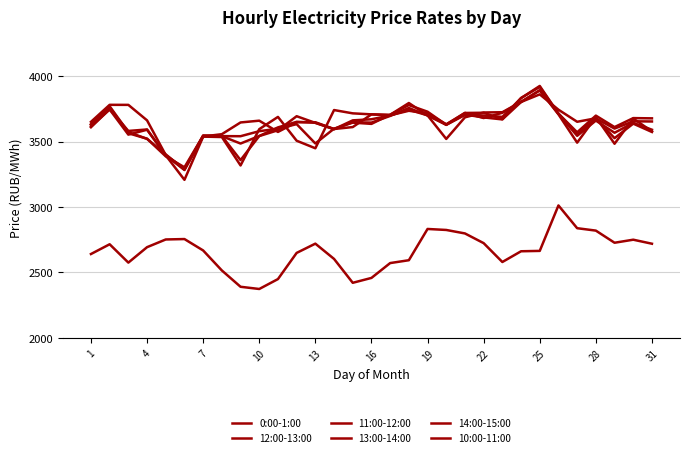

True or false: 0:00-1:00 and 13:00-14:00 cross at least once.

False